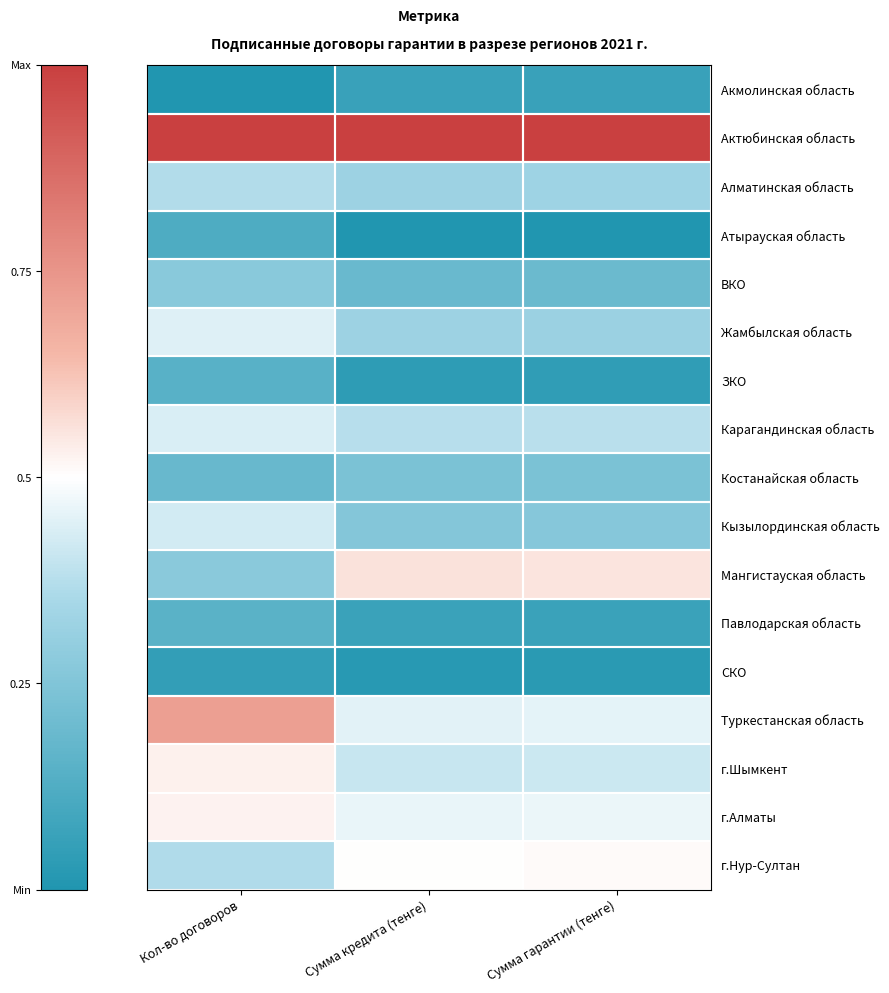

Which series changed the most between Кол-во договоров and Сумма кредита (тенге)?

Мангистауская область